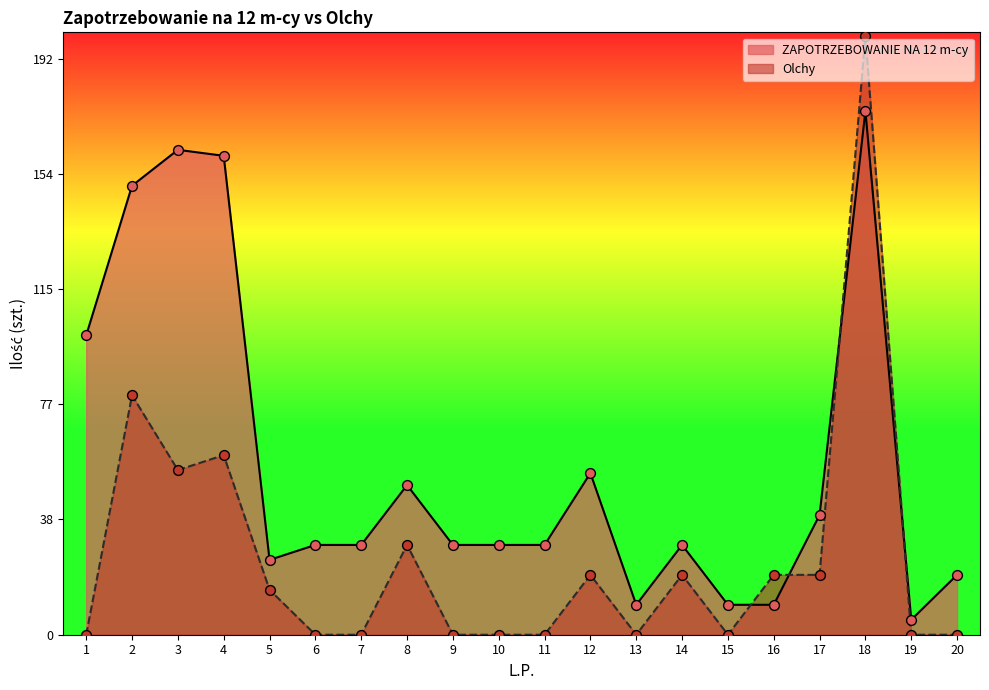

Which series reaches the maximum Y coordinate?

Olchy